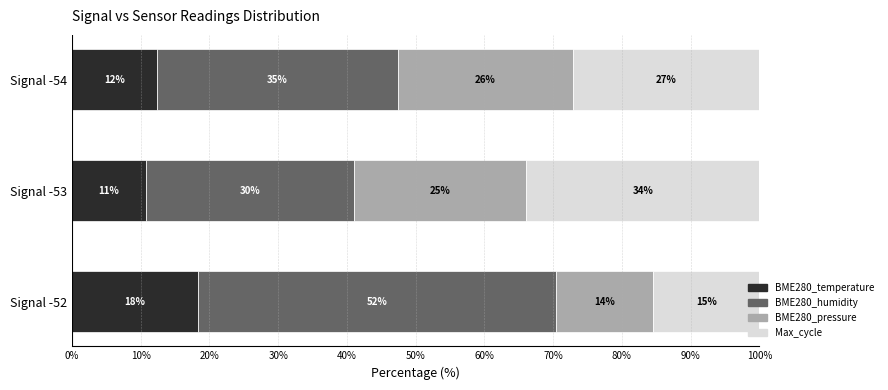

Reading left to right, transcribe all the data shown in this chart.

BME280_temperature: 18.3	10.7	12.3
BME280_humidity: 52.2	30.4	35.1
BME280_pressure: 14.1	25.0	25.6
Max_cycle: 15.4	33.9	27.0